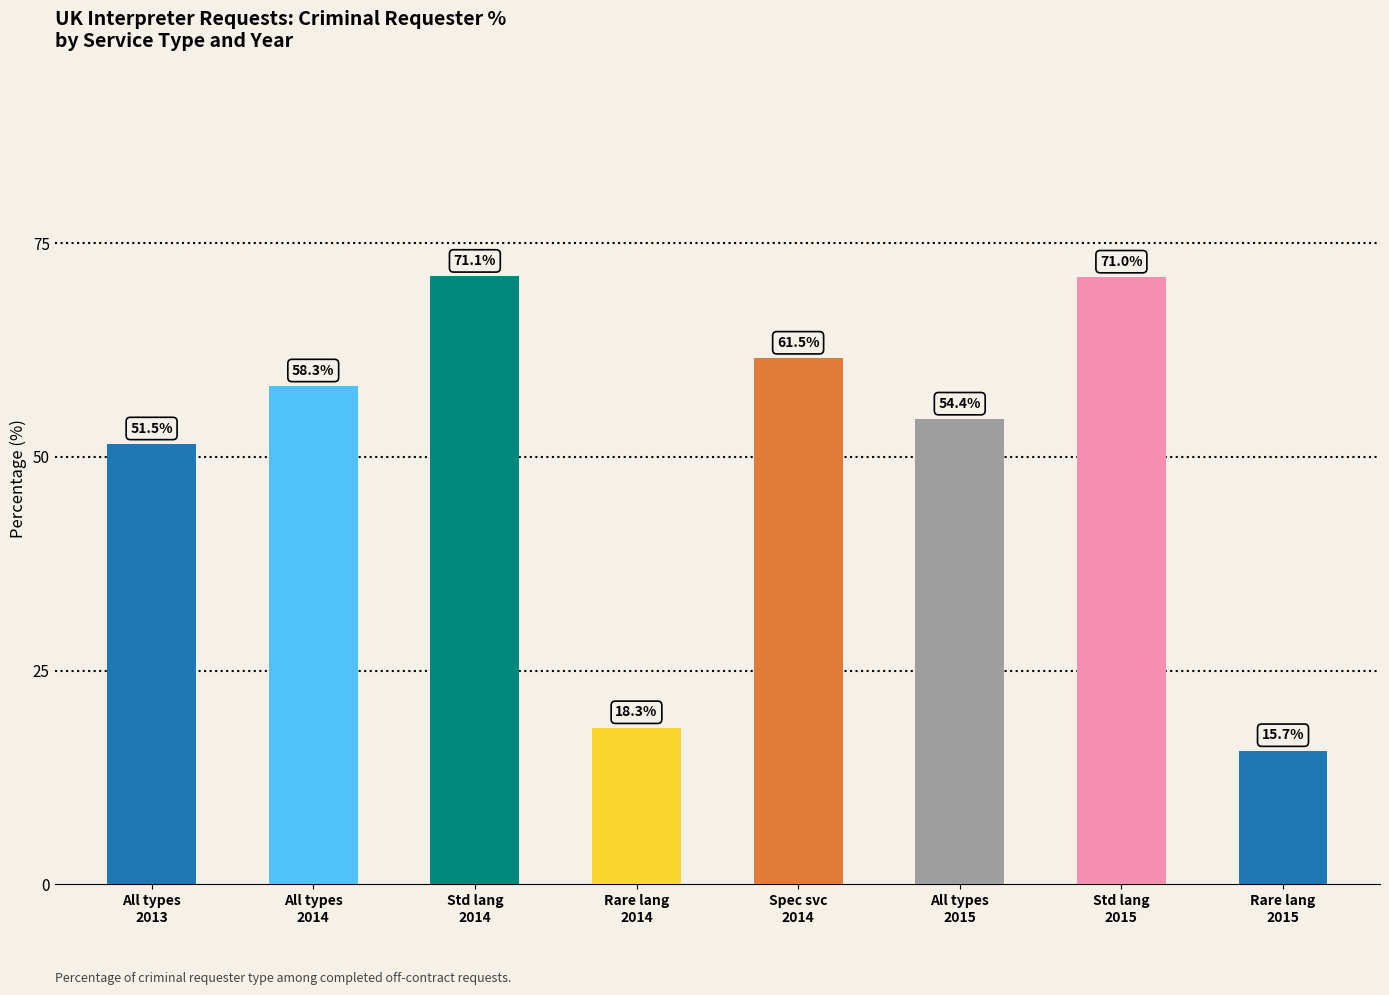

What position from the left is All types
2015?

6